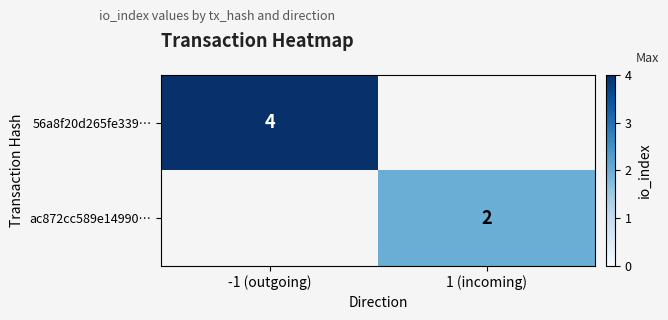

The value of 56a8f20d265fe339… at -1 (outgoing) is 2.3. True or false?

False